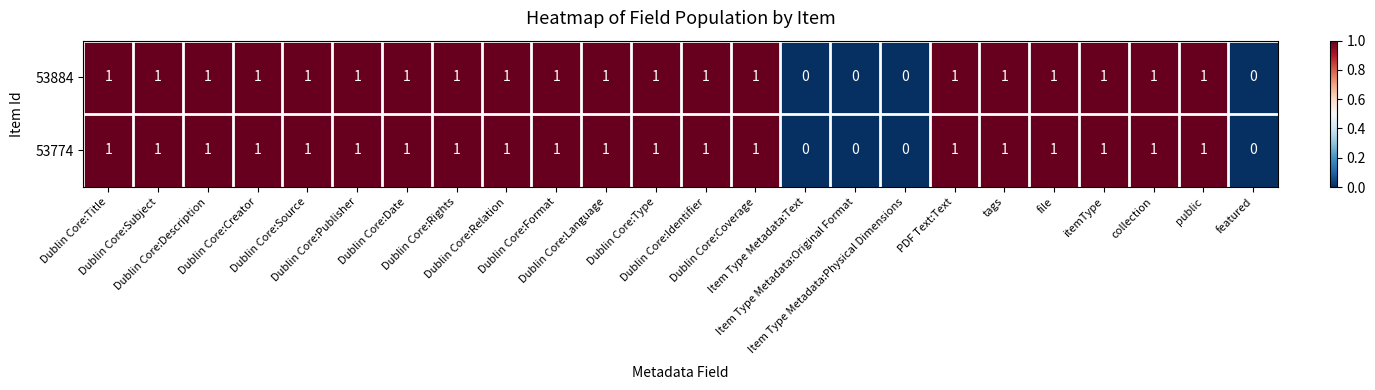

Reading left to right, what are all the values shown in this chart?

53884: Dublin Core:Title=1	Dublin Core:Subject=1	Dublin Core:Description=1	Dublin Core:Creator=1	Dublin Core:Source=1	Dublin Core:Publisher=1	Dublin Core:Date=1	Dublin Core:Rights=1	Dublin Core:Relation=1	Dublin Core:Format=1	Dublin Core:Language=1	Dublin Core:Type=1	Dublin Core:Identifier=1	Dublin Core:Coverage=1	Item Type Metadata:Text=0	Item Type Metadata:Original Format=0	Item Type Metadata:Physical Dimensions=0	PDF Text:Text=1	tags=1	file=1	itemType=1	collection=1	public=1	featured=0
53774: Dublin Core:Title=1	Dublin Core:Subject=1	Dublin Core:Description=1	Dublin Core:Creator=1	Dublin Core:Source=1	Dublin Core:Publisher=1	Dublin Core:Date=1	Dublin Core:Rights=1	Dublin Core:Relation=1	Dublin Core:Format=1	Dublin Core:Language=1	Dublin Core:Type=1	Dublin Core:Identifier=1	Dublin Core:Coverage=1	Item Type Metadata:Text=0	Item Type Metadata:Original Format=0	Item Type Metadata:Physical Dimensions=0	PDF Text:Text=1	tags=1	file=1	itemType=1	collection=1	public=1	featured=0